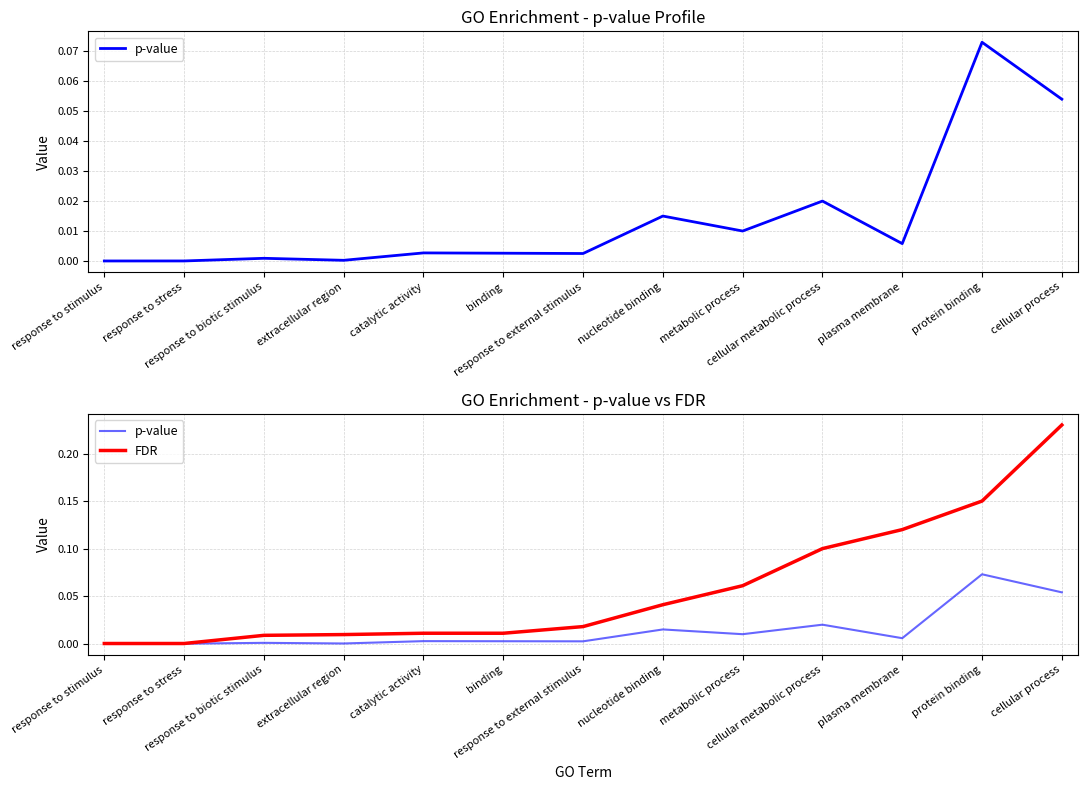

How many distinct data groups are displayed?

2